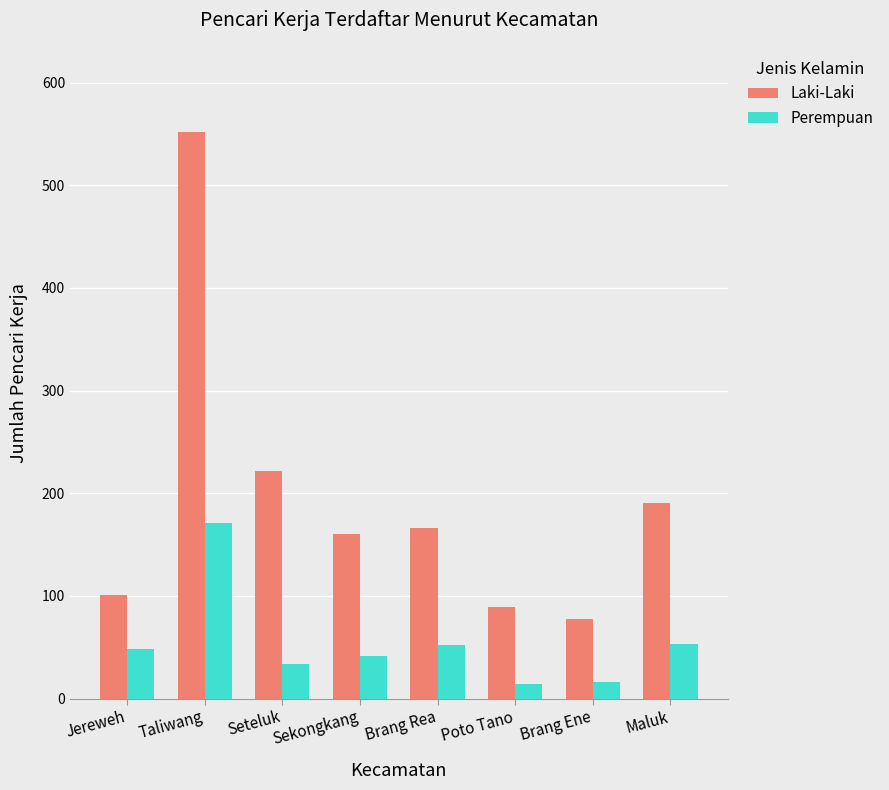

Where is Laki-Laki nearest to the value 314?

Seteluk